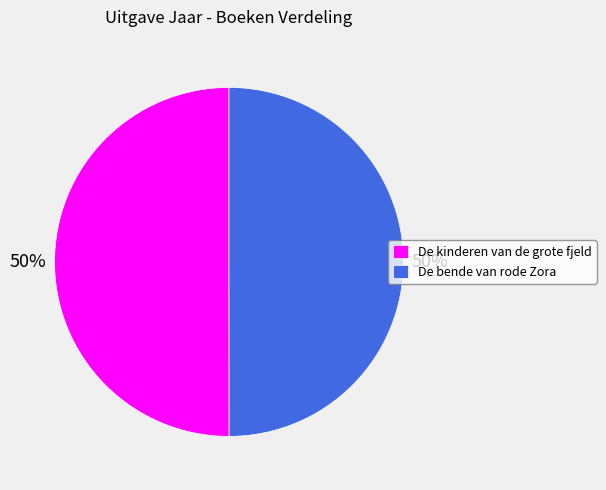

To the nearest percent, what percentage of the pie is De bende van rode Zora?

50%